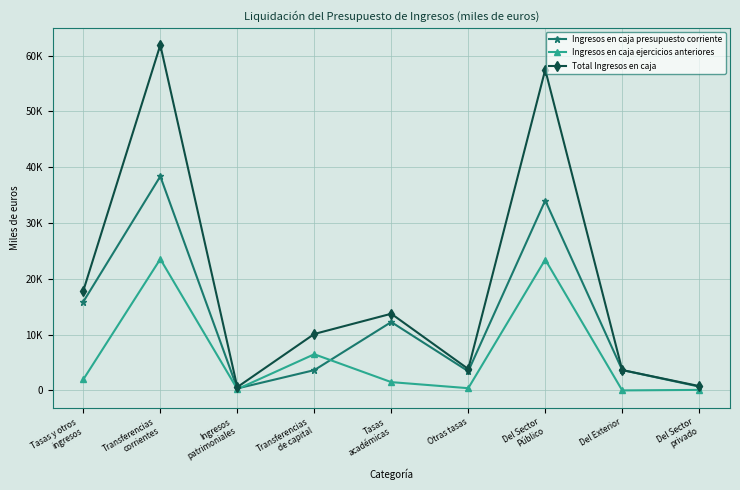

The value of Ingresos en caja ejercicios anteriores at Tasas y otros
ingresos is 572.8. True or false?

False